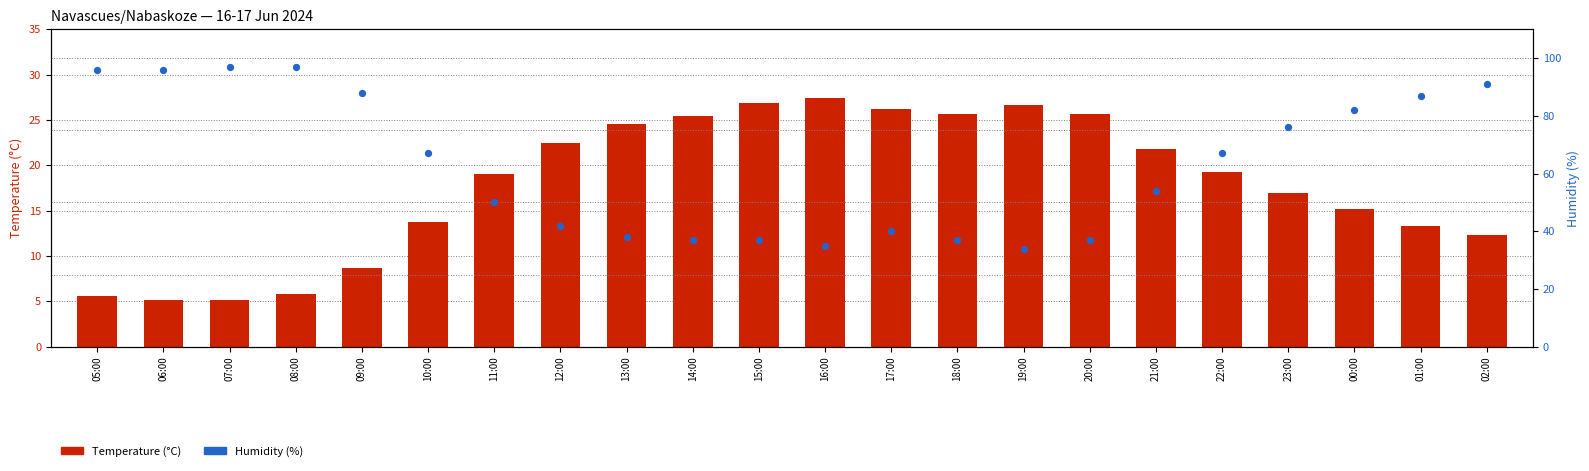

Which series has the largest total across all categories?

Humidity (%)